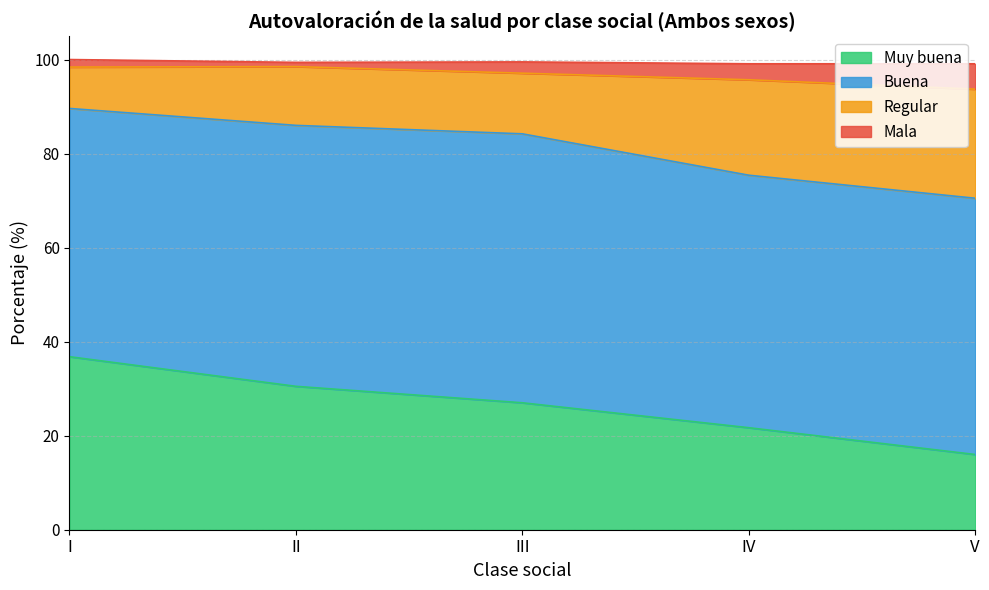

True or false: Muy buena has a value of 48.5 at III.

False